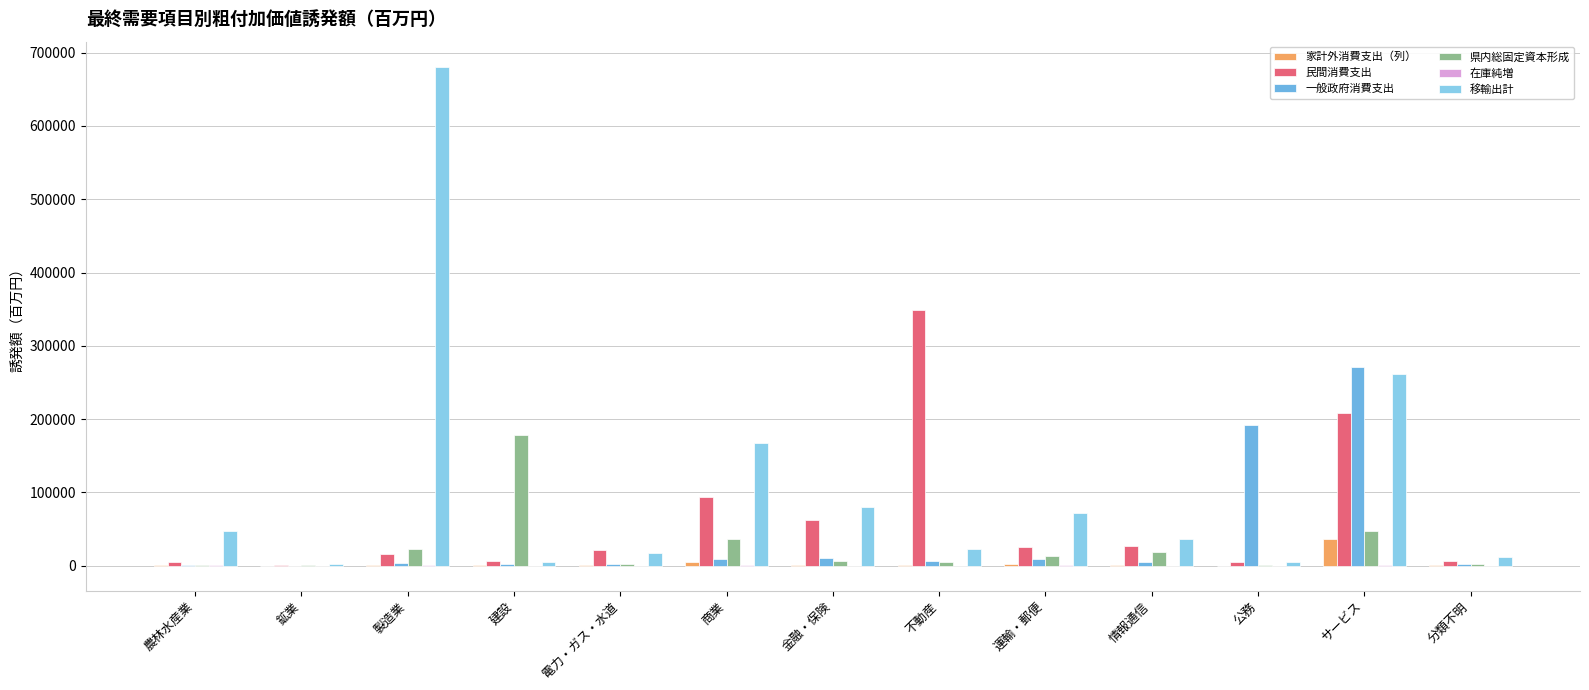

At which category is the sum across all series the highest?

サービス